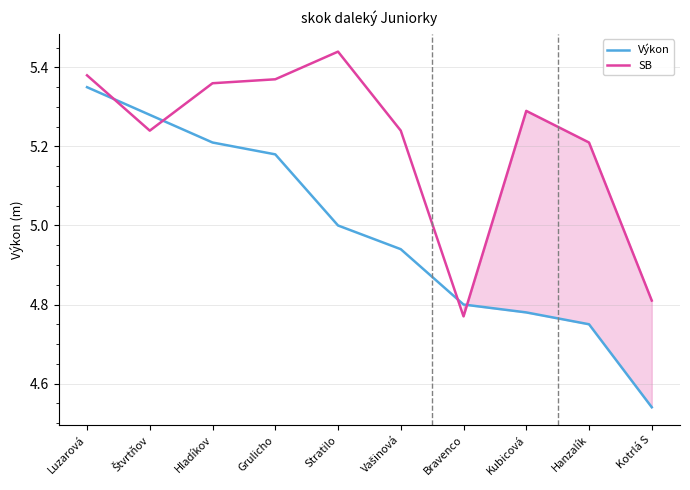

True or false: Výkon has more than 2 interior local peaks.

False